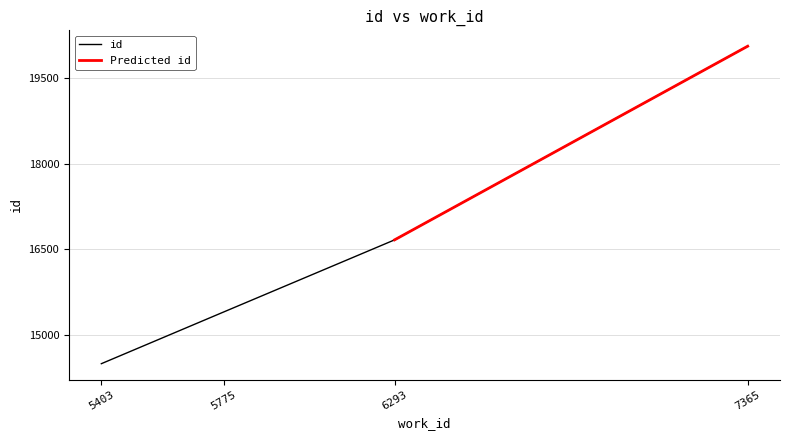

Reading left to right, list all the values displayed in this chart.

14497	15405	16667	20062